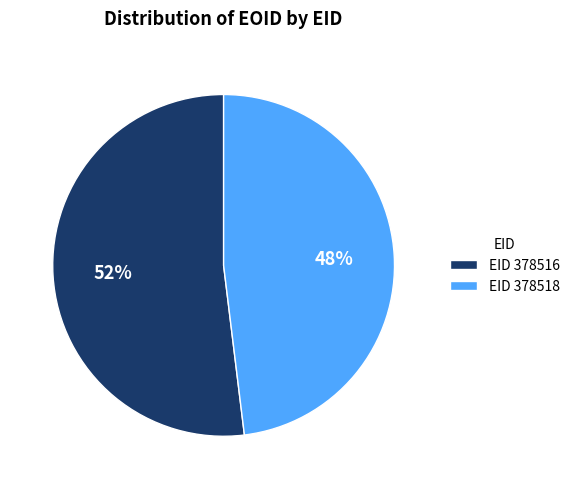

To the nearest percent, what is the average slice percentage?

50%